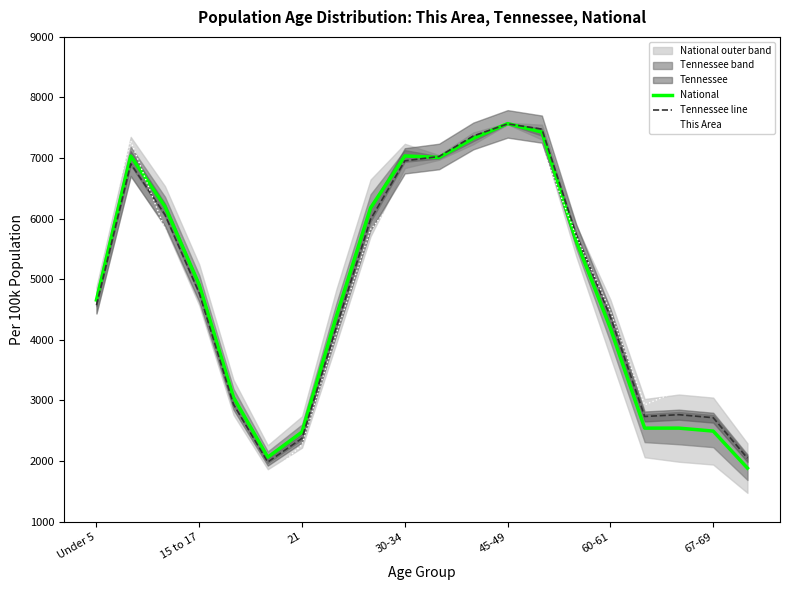

How many lines are shown in the chart?

3